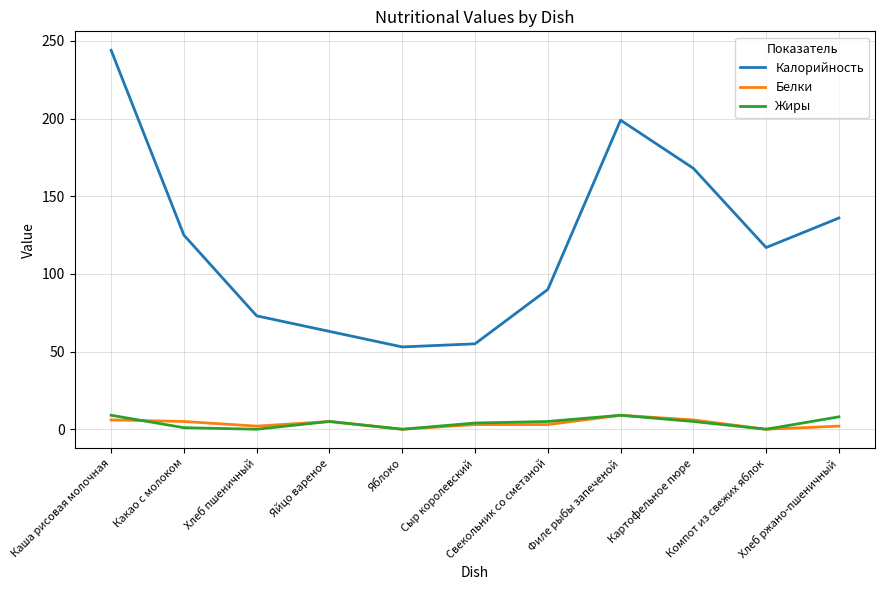

True or false: Калорийность and Жиры intersect in this chart.

False